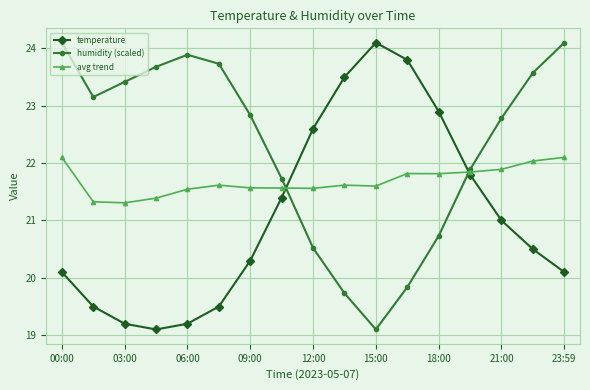

What is the value of the temperature point at the 2nd from the left?

19.5